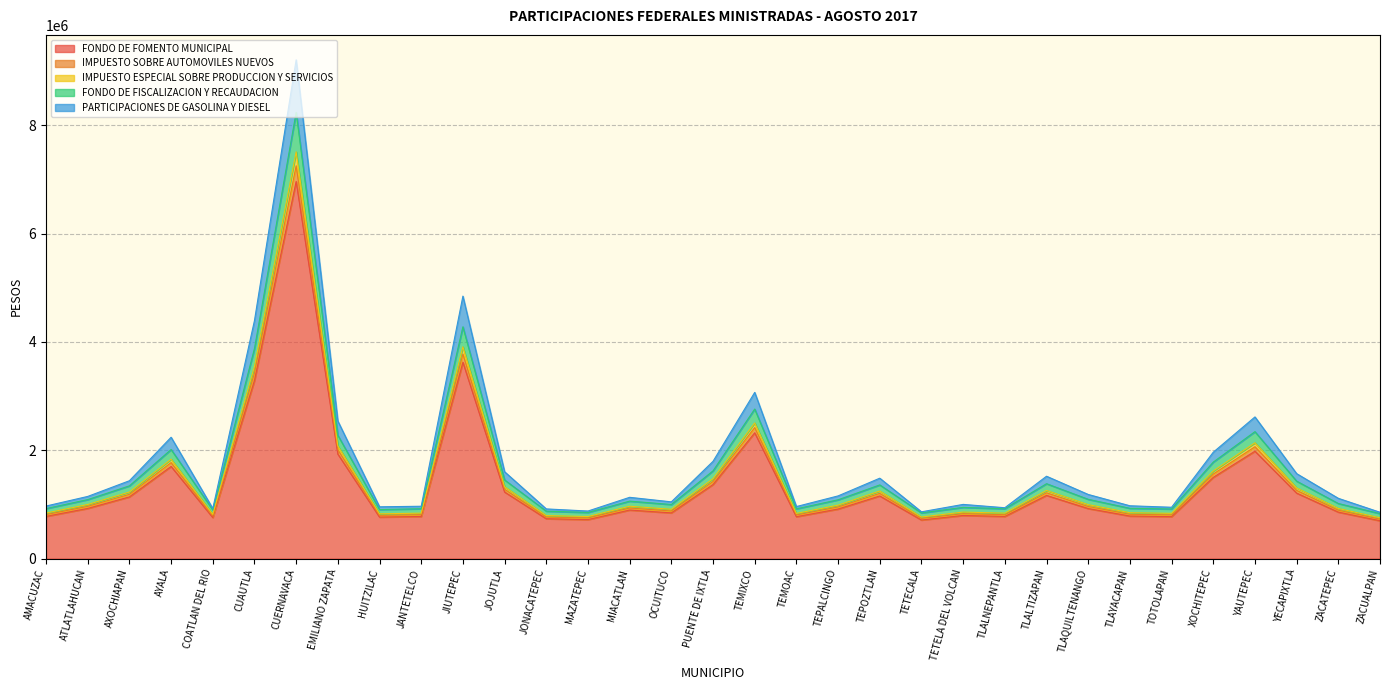

At which label does FONDO DE FOMENTO MUNICIPAL reach its peak?

CUERNAVACA